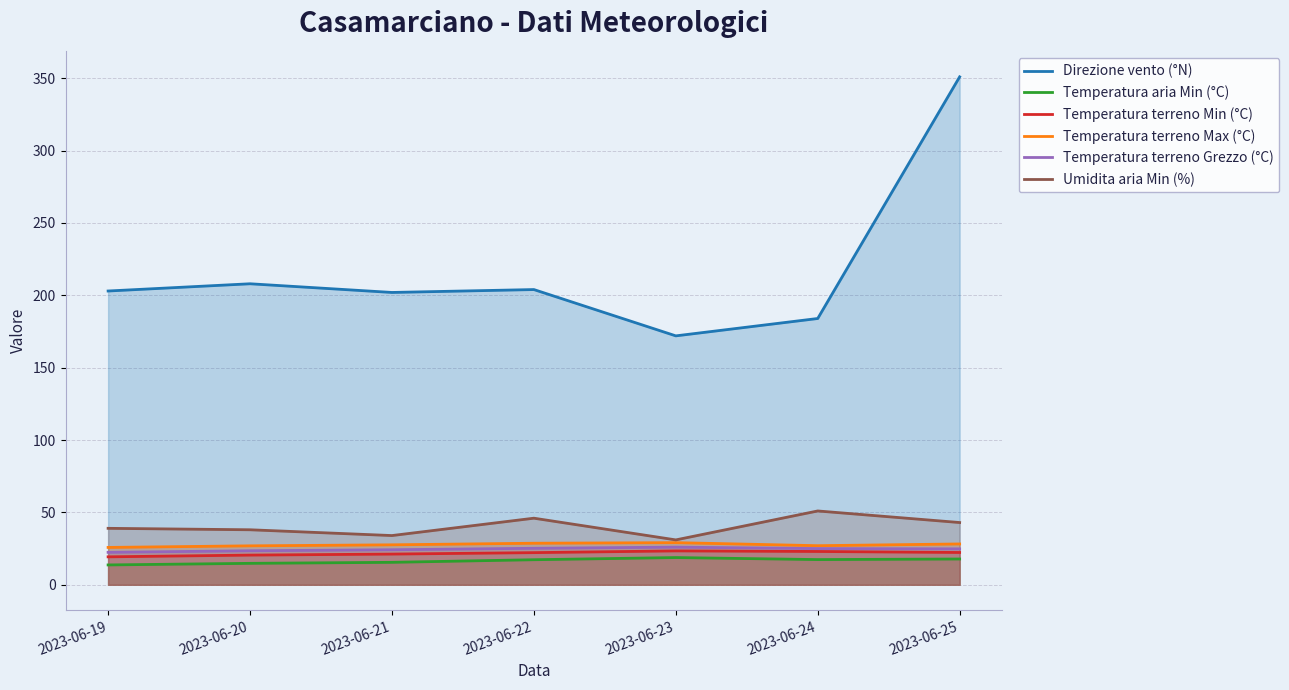

At which label is Umidita aria Min (%) closest to 41?

2023-06-19